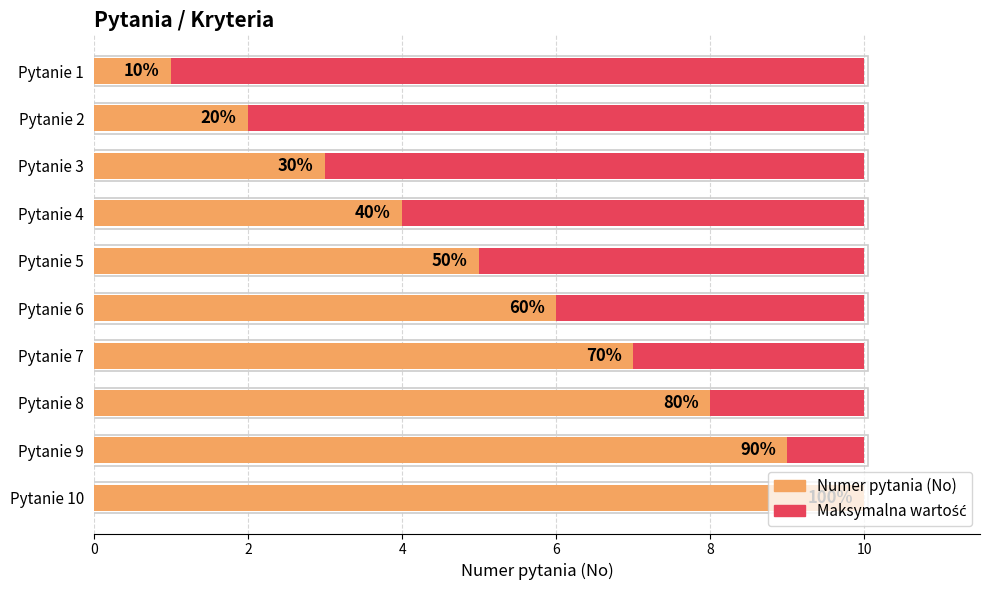

Which series has the largest range (max minus min)?

No